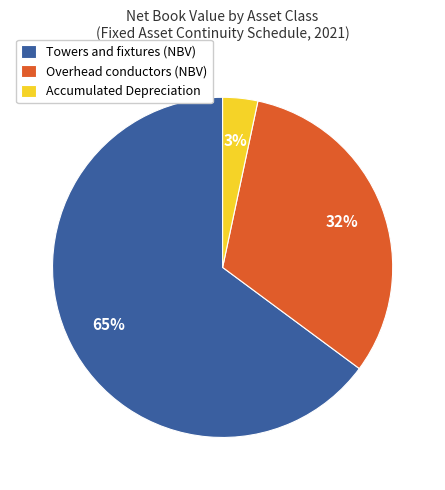

The Towers and fixtures (NBV) slice represents 58% of the pie. True or false?

False